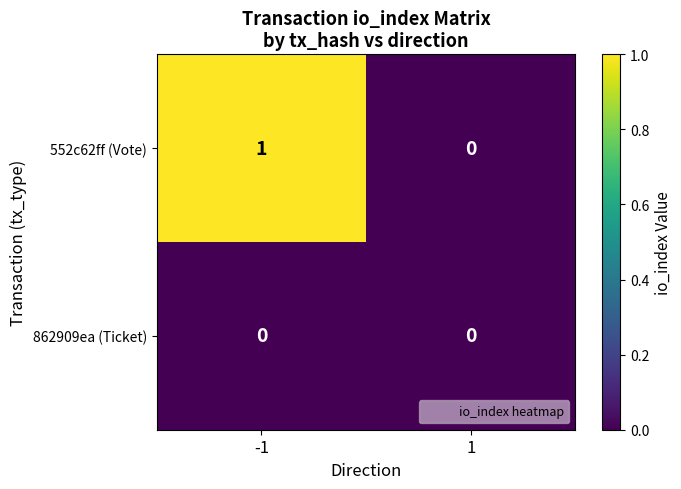

Which series has the largest total across all categories?

552c62ff (Vote)